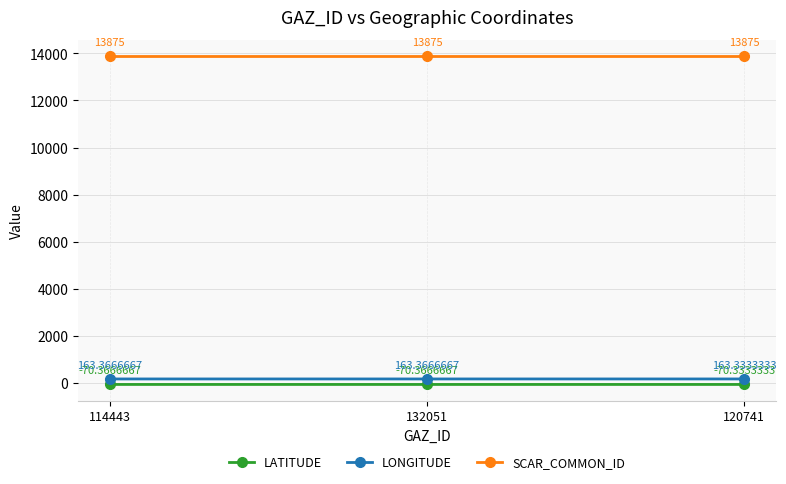

Rank the series at 120741 from highest to lowest value.

SCAR_COMMON_ID, LONGITUDE, LATITUDE